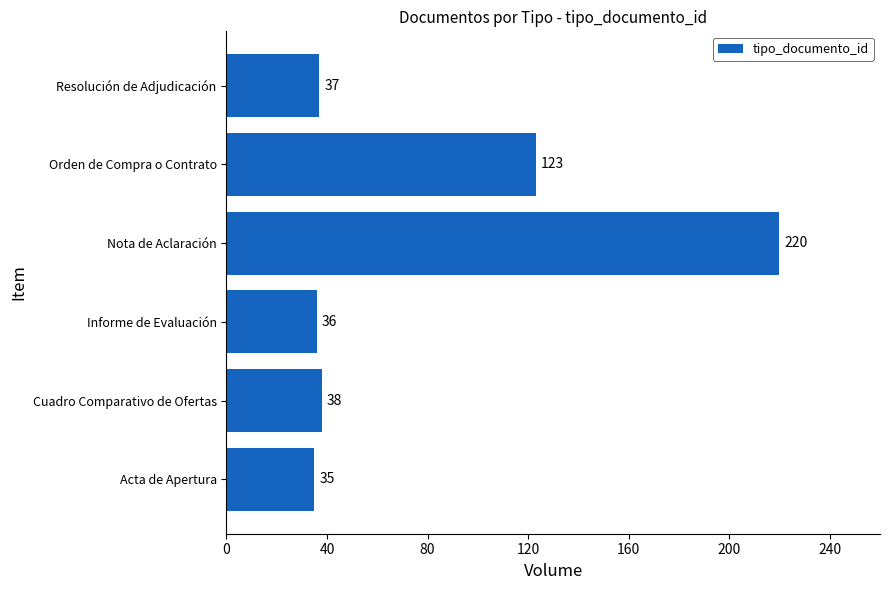

What is the change in value from Cuadro Comparativo de Ofertas to Nota de Aclaración?

+182